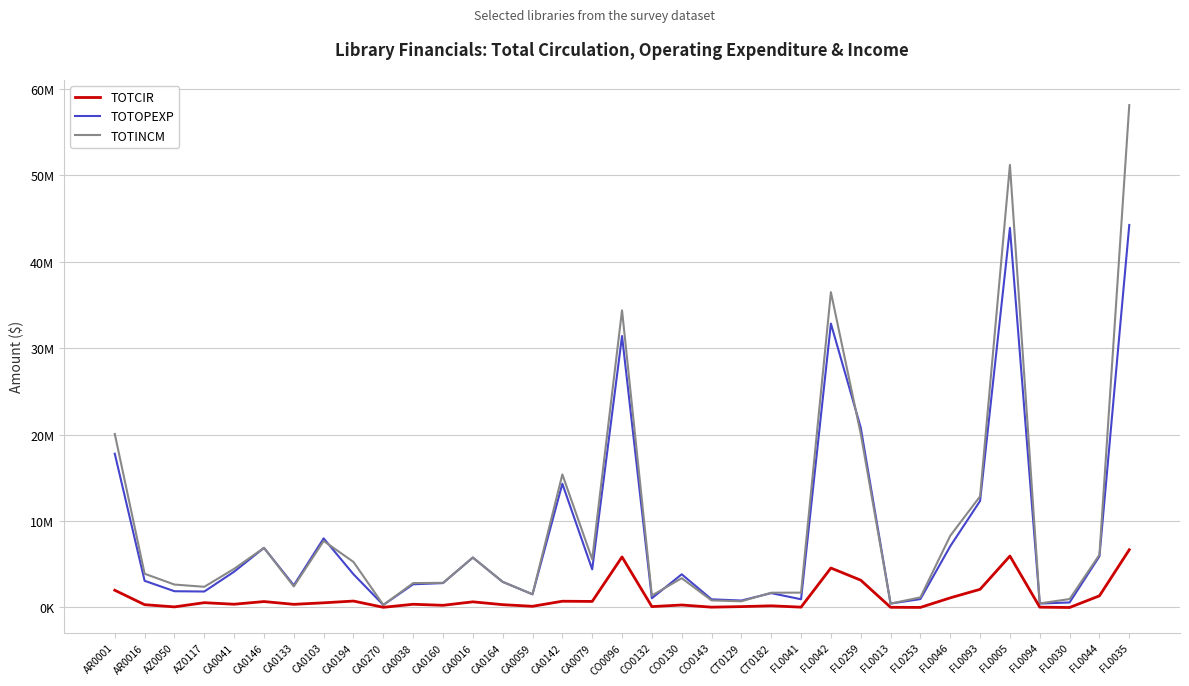

Reading left to right, transcribe all the data shown in this chart.

TOTCIR: 1995706	324488	69652	555463	376626	685857	364572	540929	744300	21624	371765	251978	653477	326582	138000	724247	701492	5848279	102560	288139	37361	101743	191917	41119	4566629	3161504	22422	7940	1114167	2102214	5952645	37160	320	1346885	6682367
TOTOPEXP: 17798053	3087911	1881921	1847496	4144605	6899292	2569466	7997765	3844947	294879	2685634	2822983	5779197	2966009	1526638	14319774	4410356	31416761	1070458	3839769	946000	803936	1661809	951974	32858144	20821751	453675	972551	7087893	12332658	43928340	459557	581688	5927077	44267254
TOTINCM: 20076620	3905212	2653795	2393937	4474416	6899292	2434022	7697765	5270107	297936	2821634	2856637	5779197	2966010	1526638	15398836	5577736	34388220	1381901	3391332	820913	719202	1709888	1719136	36486412	20098081	451018	1172142	8296350	12864867	51220658	470112	976959	6096947	58136839